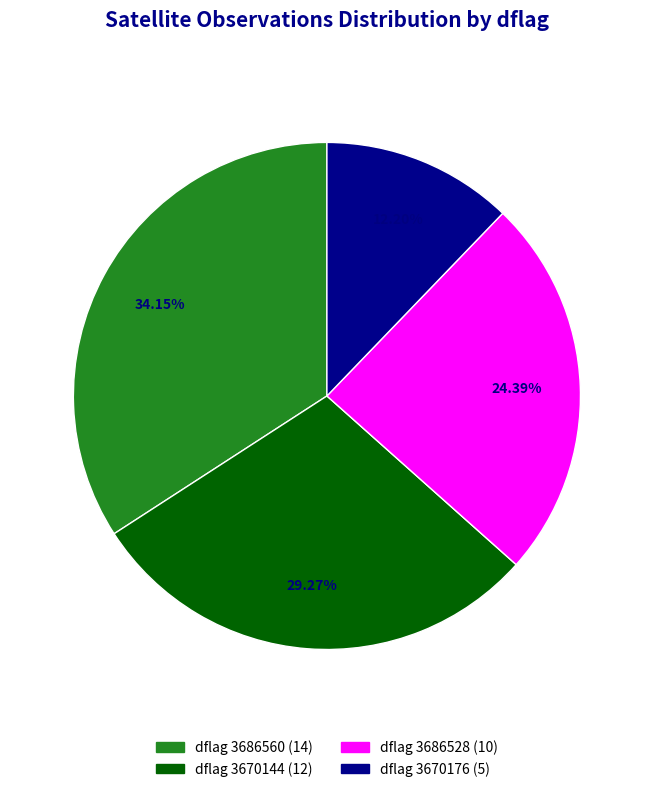

Does any single category account for the majority?

No